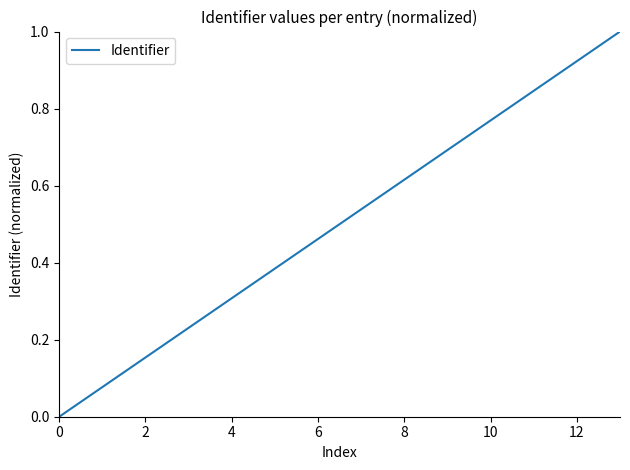

What is the difference between the maximum and minimum values?

1.0